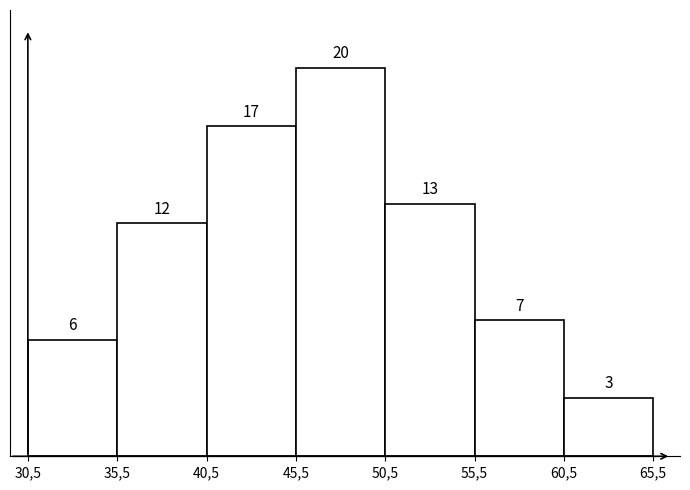

Reading left to right, what are all the values shown in this chart?

30,5=6	35,5=12	40,5=17	45,5=20	50,5=13	55,5=7	60,5=3